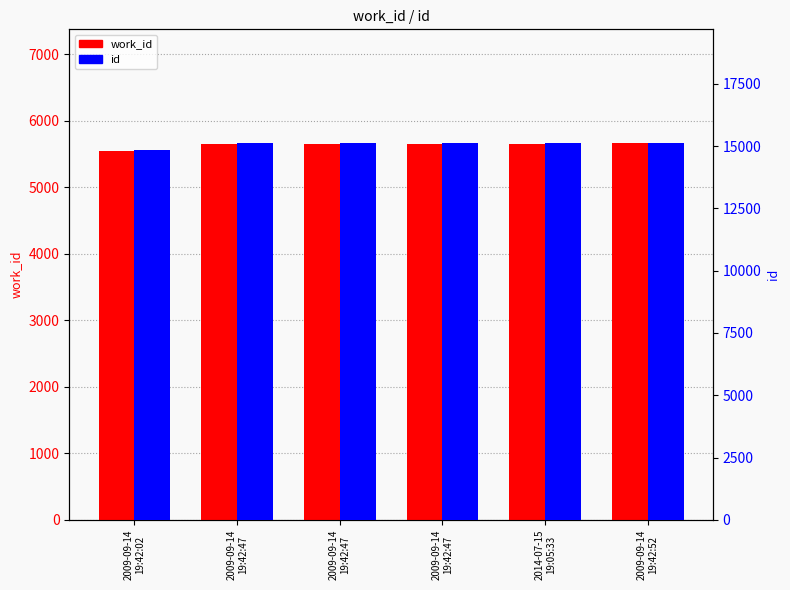

At how many categories does at least one series exceed 12534?

6